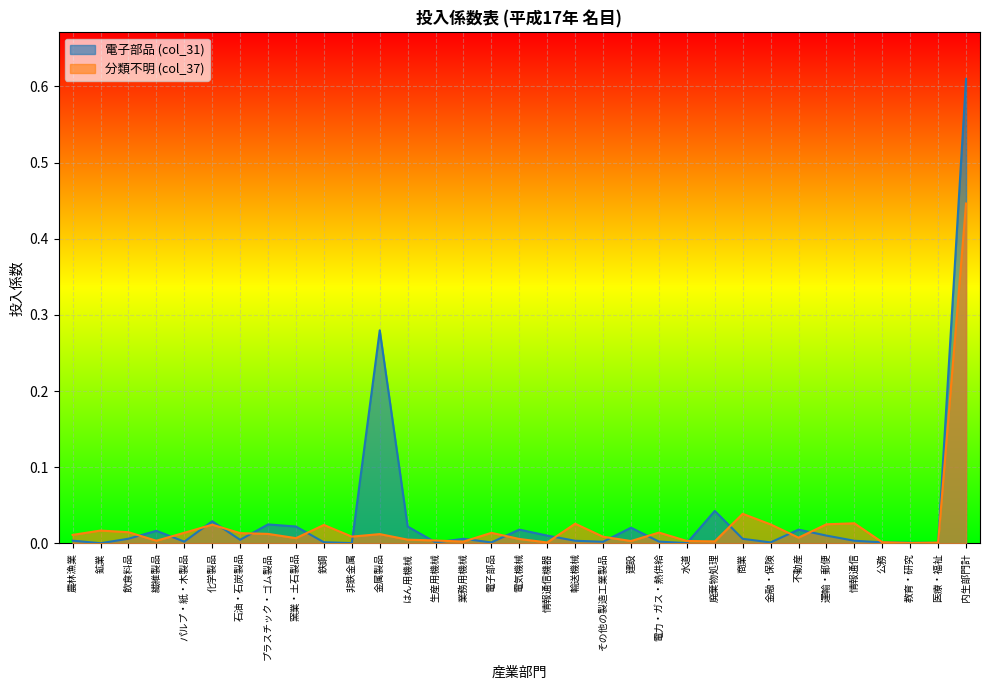

At which label does 電子部品 (col_31) reach its minimum?

鉱業